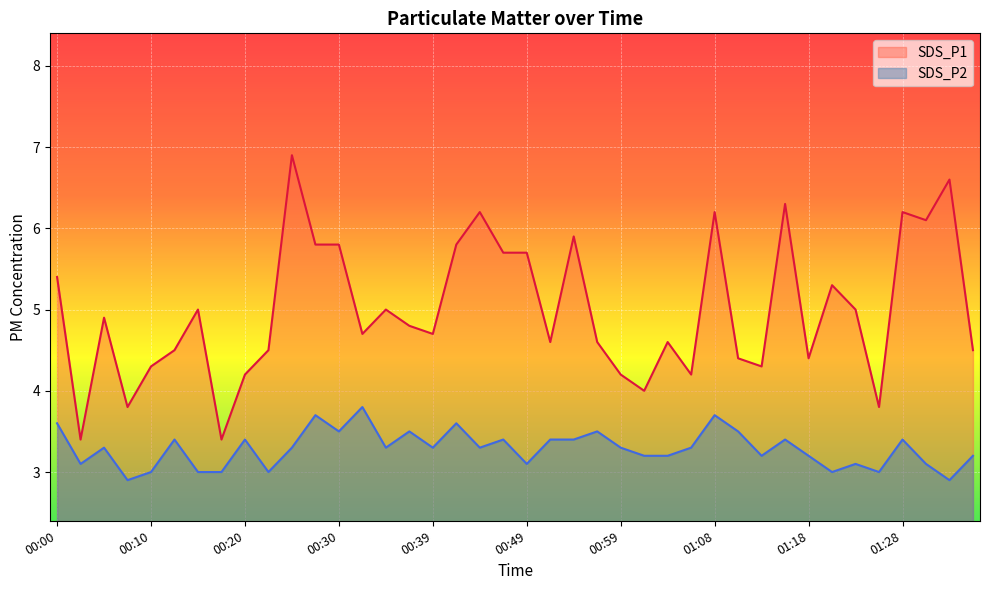

Where is SDS_P2 nearest to the value 3?

00:10